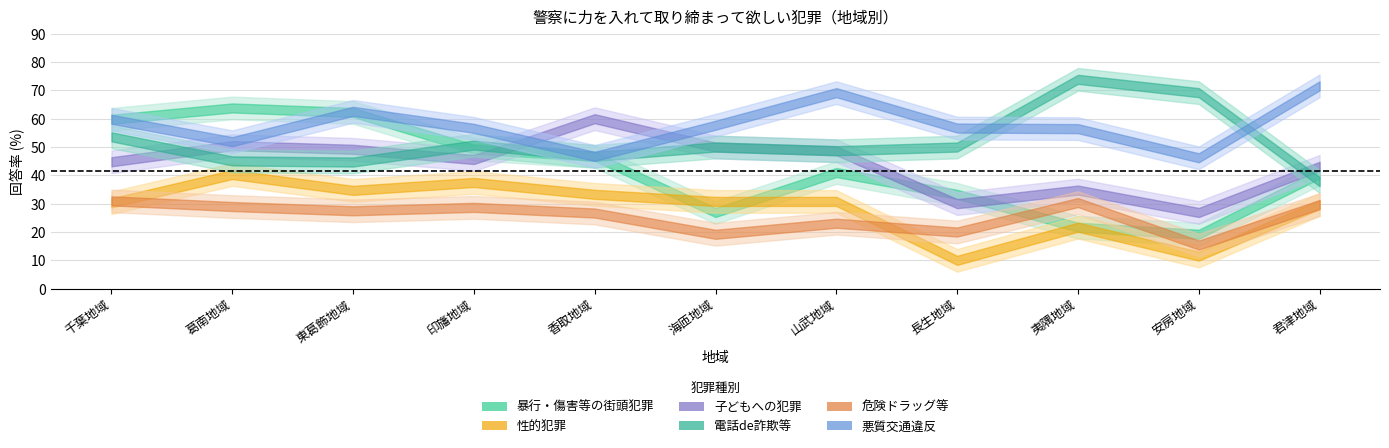

True or false: 悪質交通違反 has a value of 71.4 at 香取地域.

False